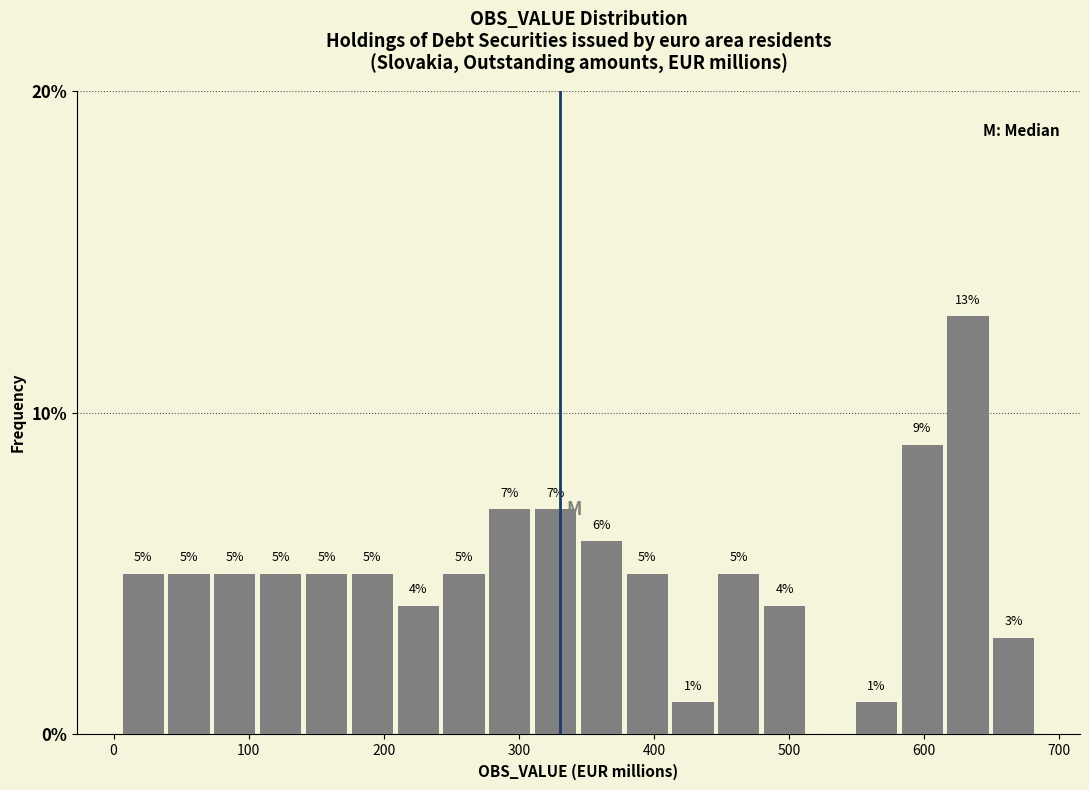

Around what value on the x-axis is the tallest bar? Give the approximate position of its centre, as read against the axis.

630